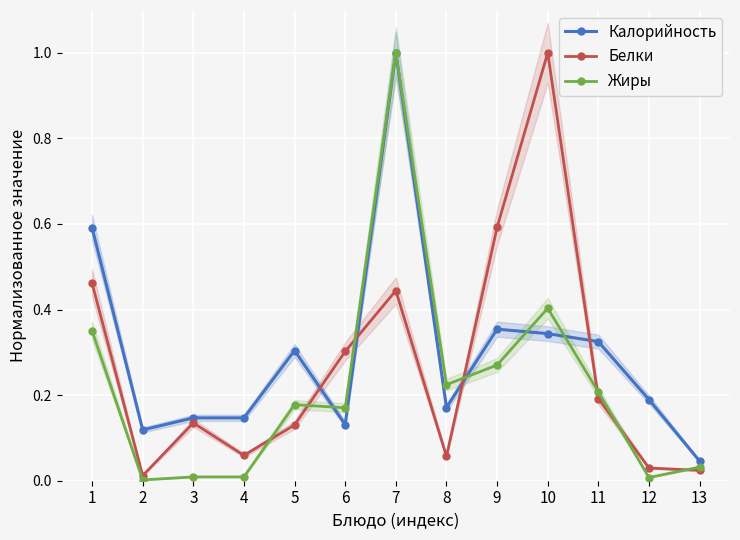

What is the difference between the highest and lowest values at 10?

0.7